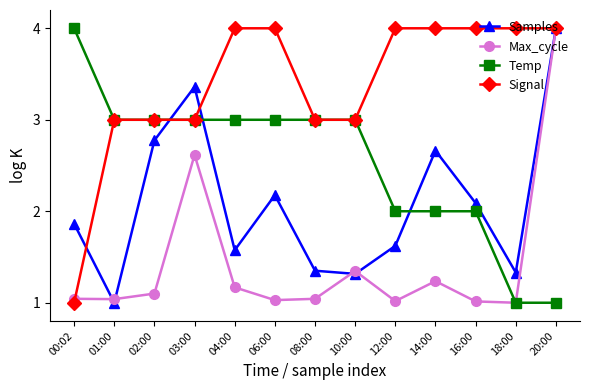

The value of Signal at 12:00 is 4.0. True or false?

True